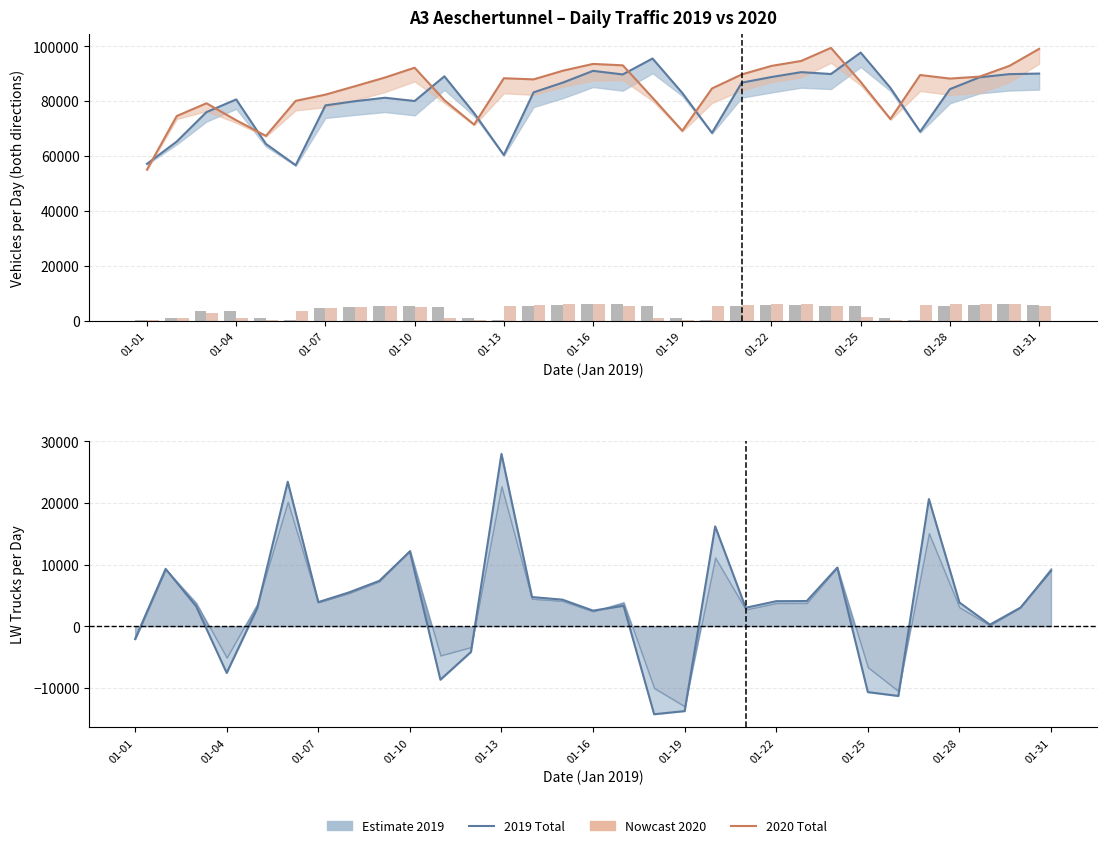

What is the total value across all series at 01-25?

180446